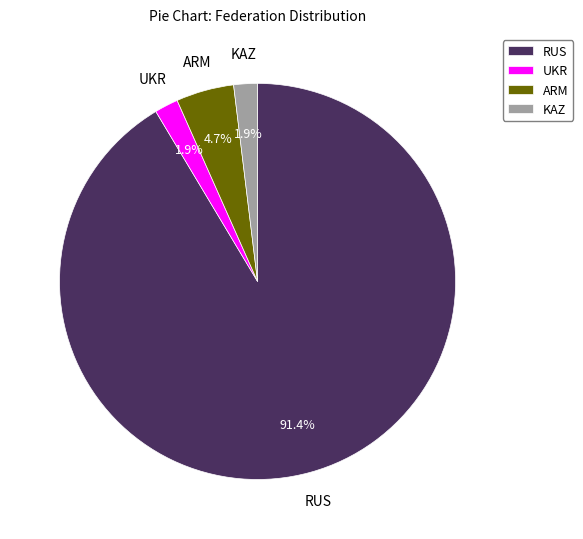

What percentage is the KAZ slice, to the nearest percent?

2%